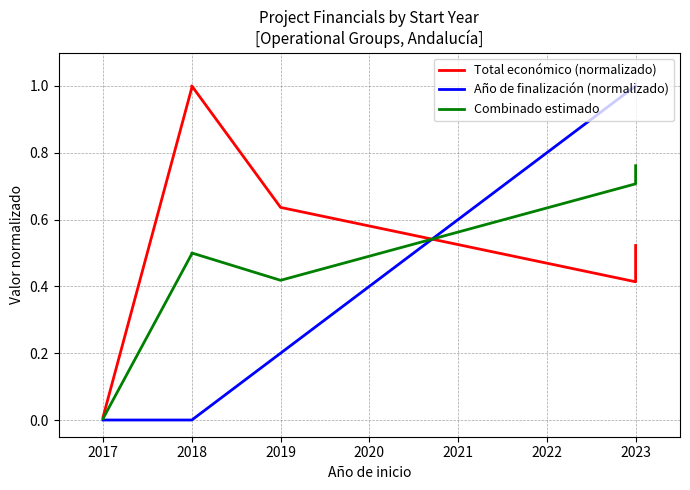

The Combinado estimado series shows 0.4 at 2019. True or false?

True